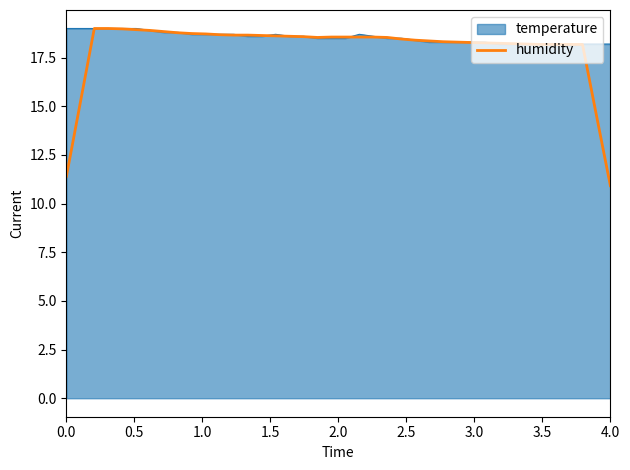

Which series has the largest range (max minus min)?

humidity